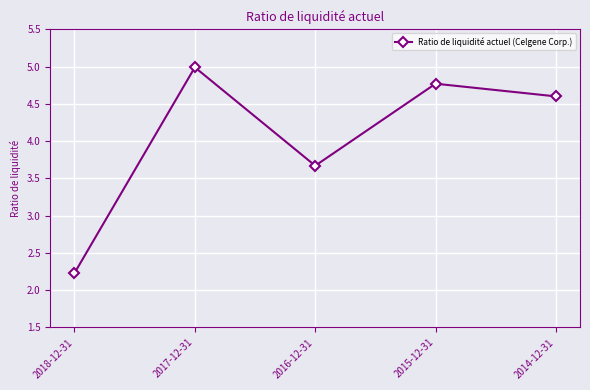

List the labels in order of value, largest first.

2017-12-31, 2015-12-31, 2014-12-31, 2016-12-31, 2018-12-31